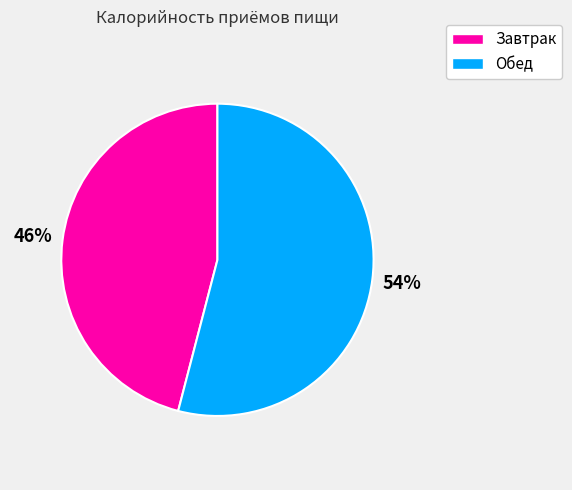

What is the largest slice in the pie chart?

Обед